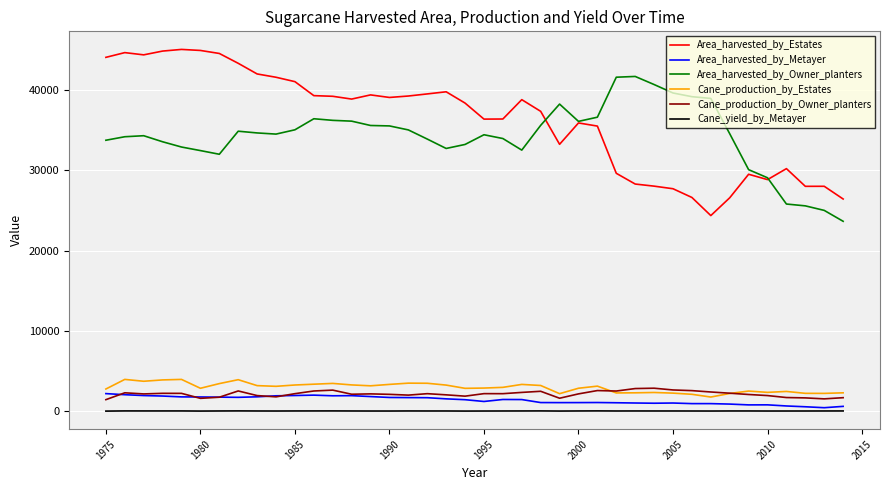

Which series has the largest total across all categories?

Area_harvested_by_Estates